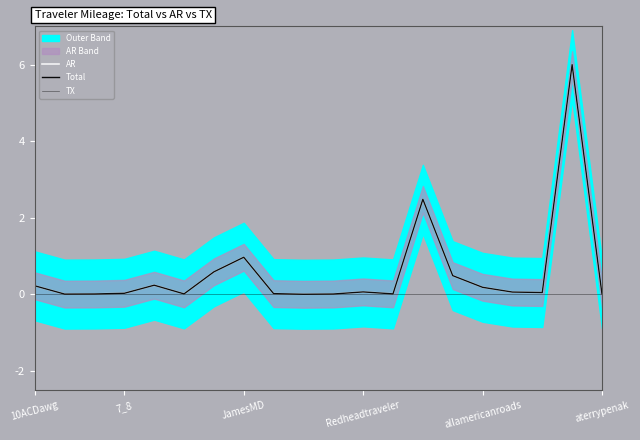

What is the sum of all Total values?

11.4